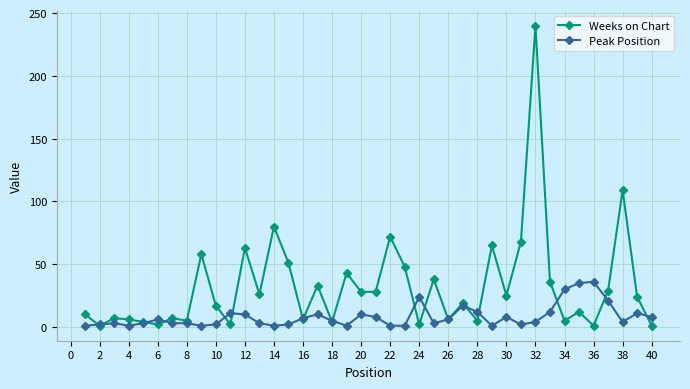

True or false: Peak Position has more than 0 points higher than both neighbors.

True